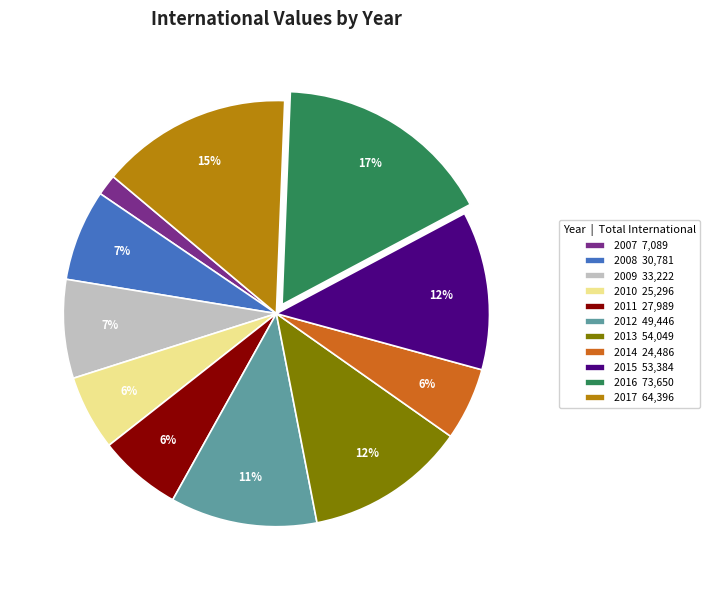

Which slice is the smallest?

2007 7,089